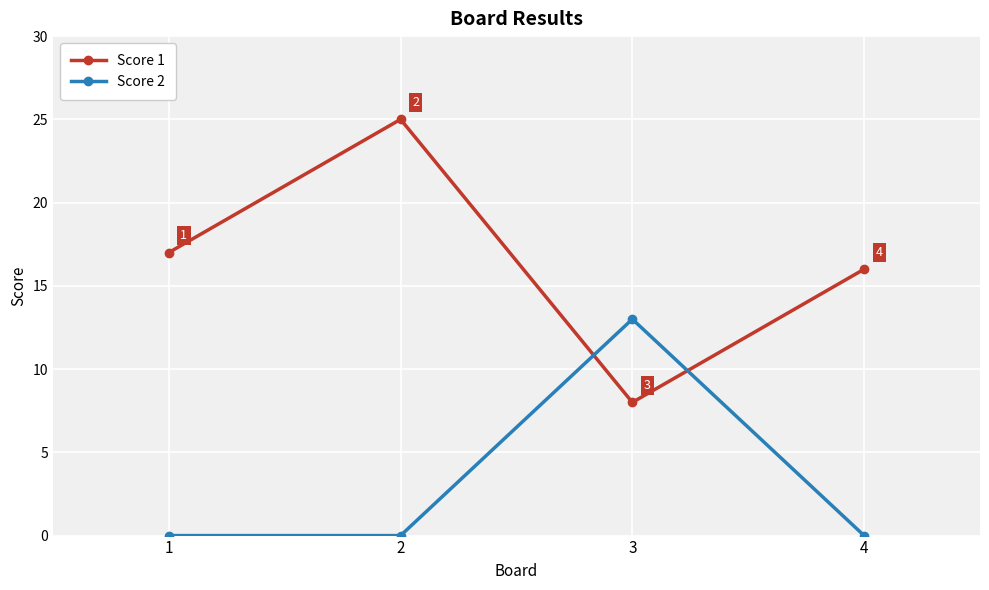

Reading left to right, extract all data points from this chart.

Score 1: 1=17	2=25	3=8	4=16
Score 2: 1=0	2=0	3=13	4=0